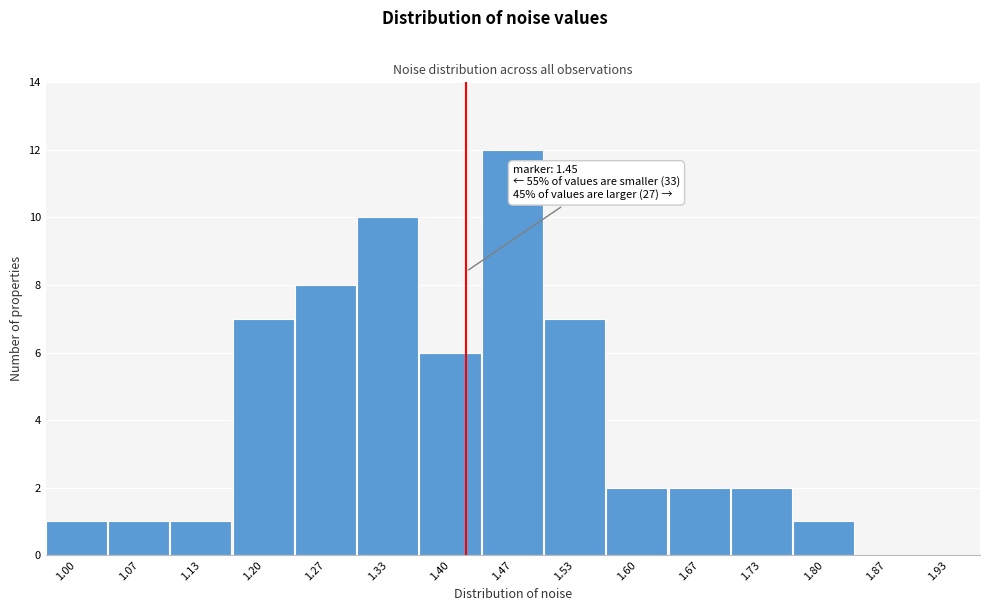

Reading left to right, extract all data points from this chart.

1.00=1	1.07=1	1.13=1	1.20=7	1.27=8	1.33=10	1.40=6	1.47=12	1.53=7	1.60=2	1.67=2	1.73=2	1.80=1	1.87=0	1.93=0